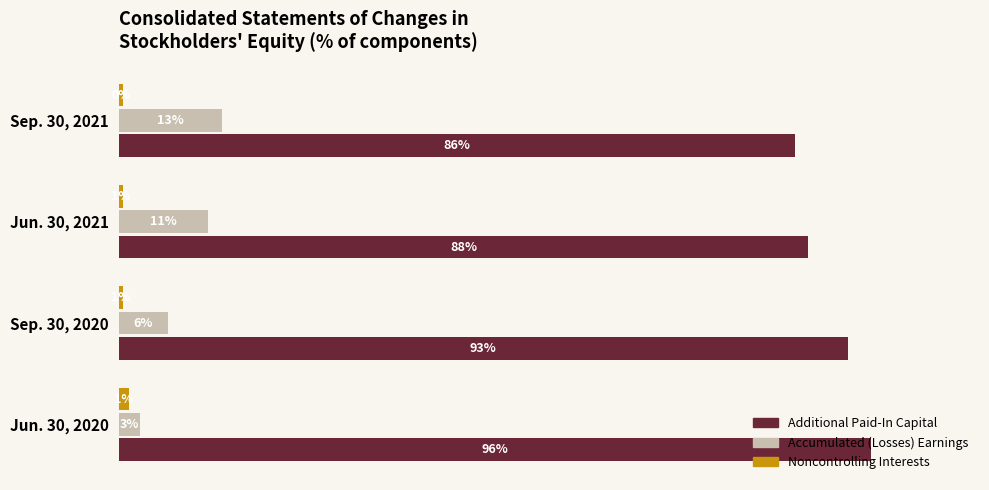

Which series has the widest spread of values?

Accumulated (Losses) Earnings